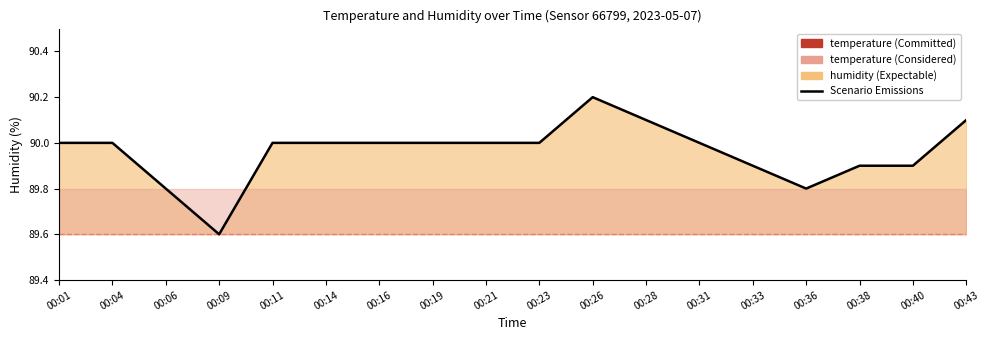

What is the ratio of the value at 00:31 to the value at 00:26?

1.0